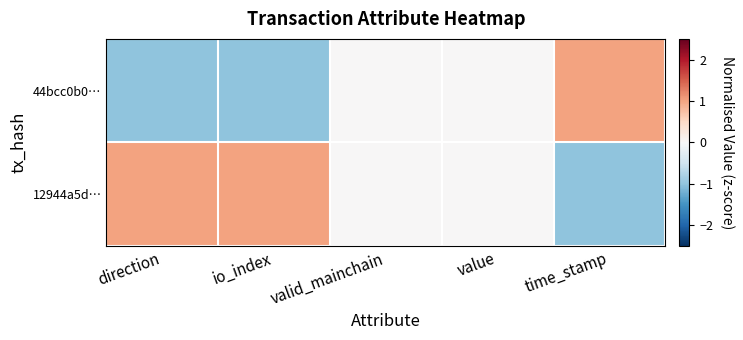

List the series in order of their overall mean, lowest first.

44bcc0b0…, 12944a5d…